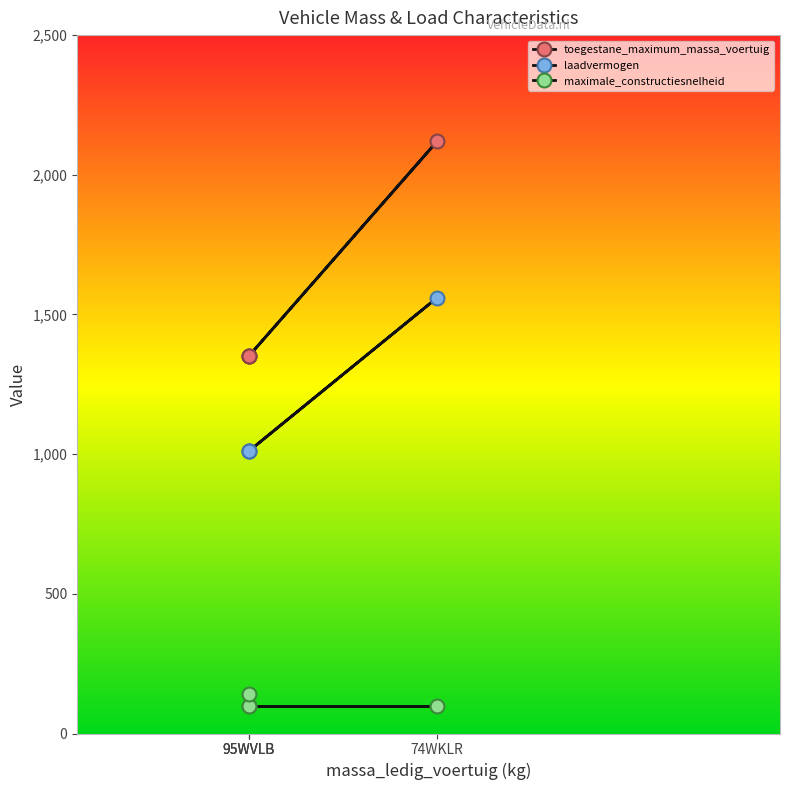

What is the label of the 2nd point from the left?

74WKLR